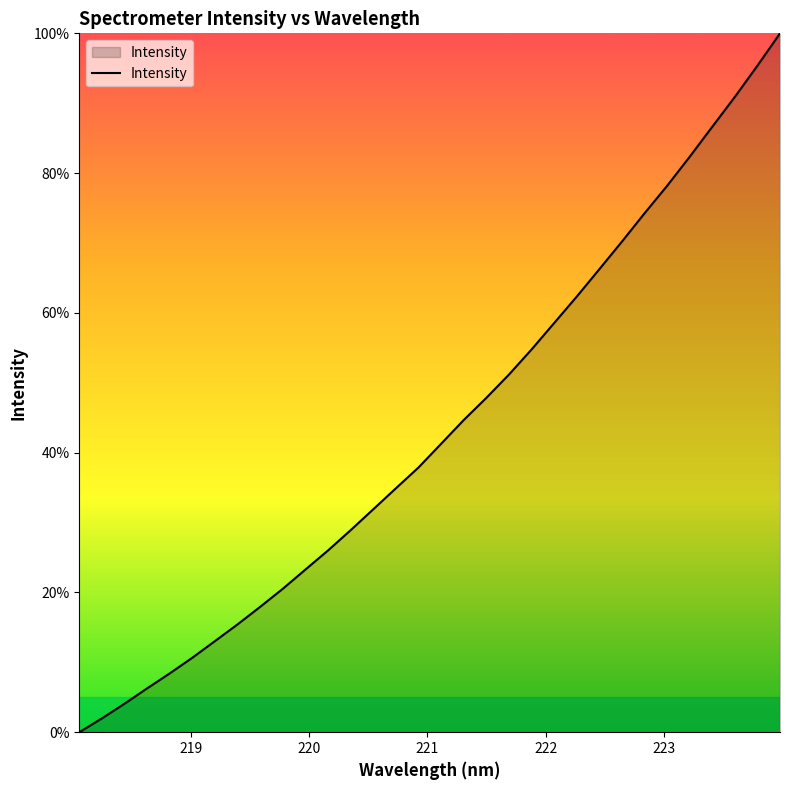

What is the greatest value displayed?

100.0